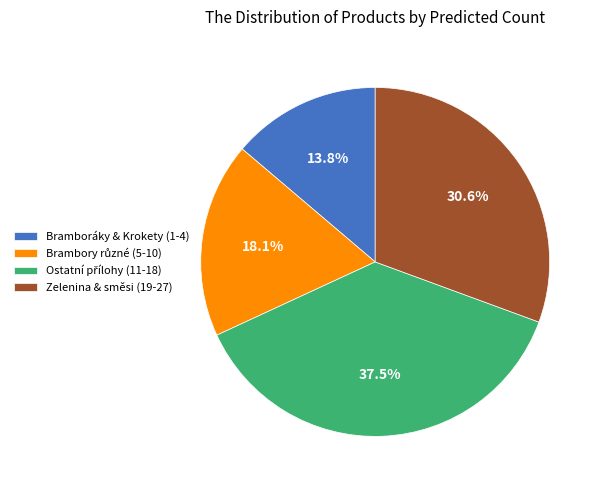

Does any single category account for the majority?

No